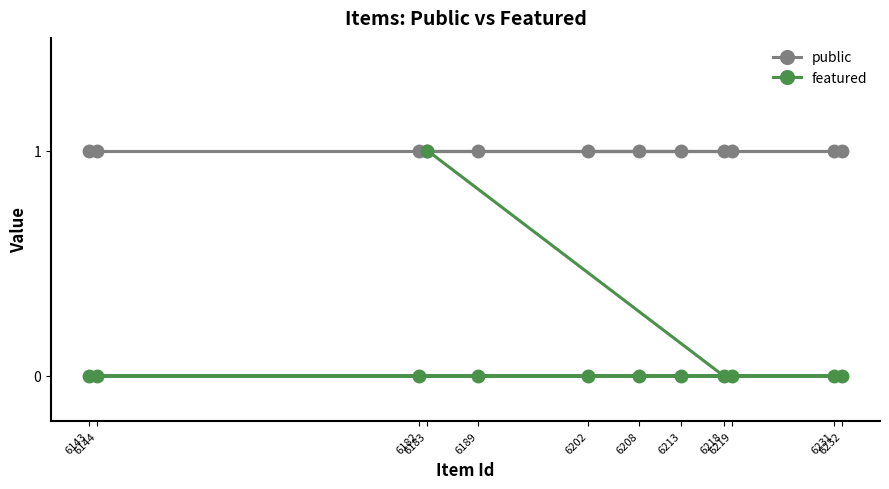

At which category is the sum across all series the highest?

6183